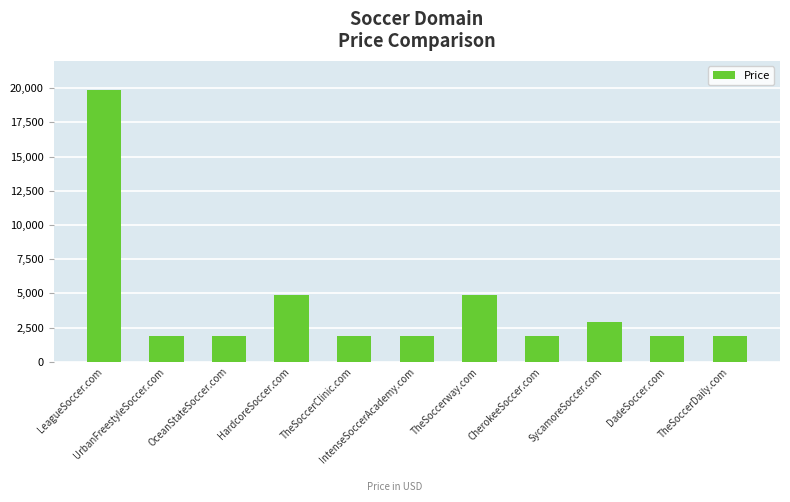

What is the difference between the second highest and second lowest values?

3000